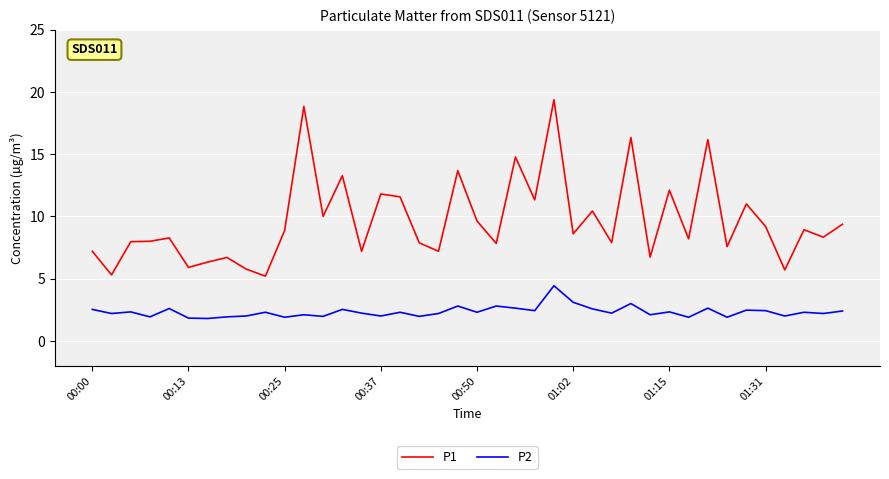

True or false: P2 and P1 intersect in this chart.

False